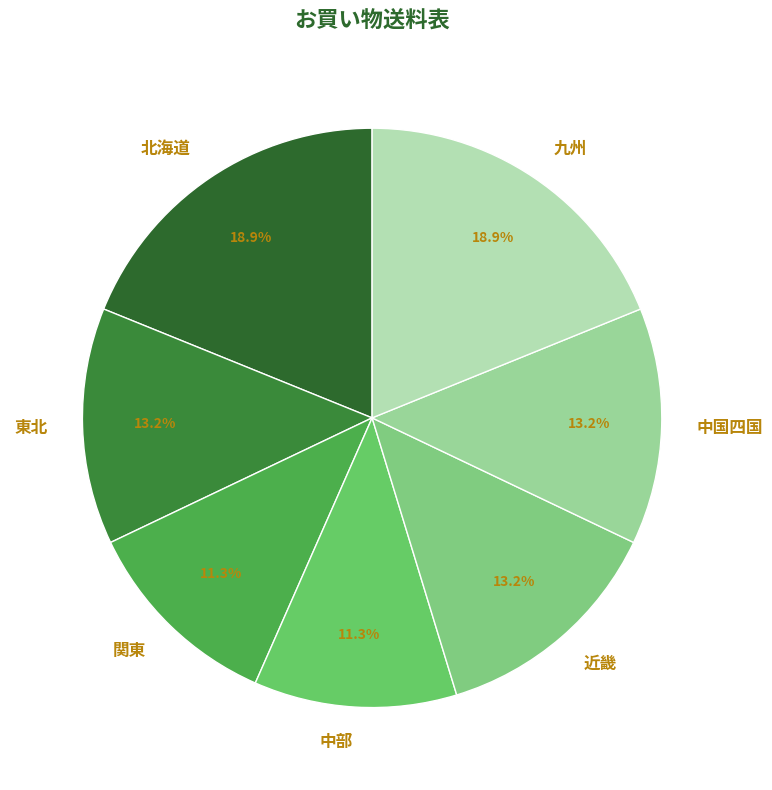

True or false: 関東 accounts for 11% of the total.

True